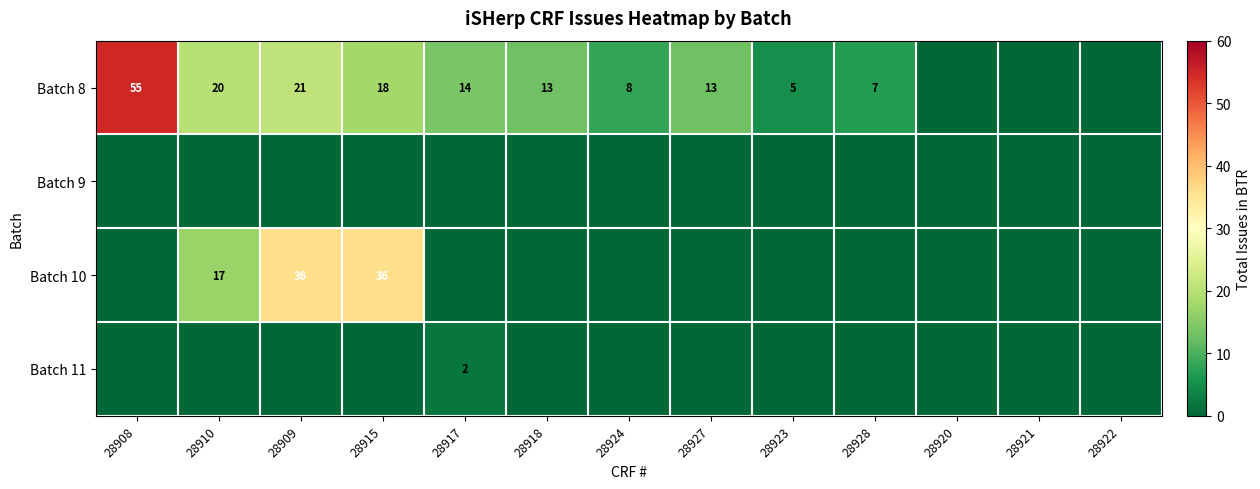

True or false: Batch 10 has a value of 36 at 28909.

True